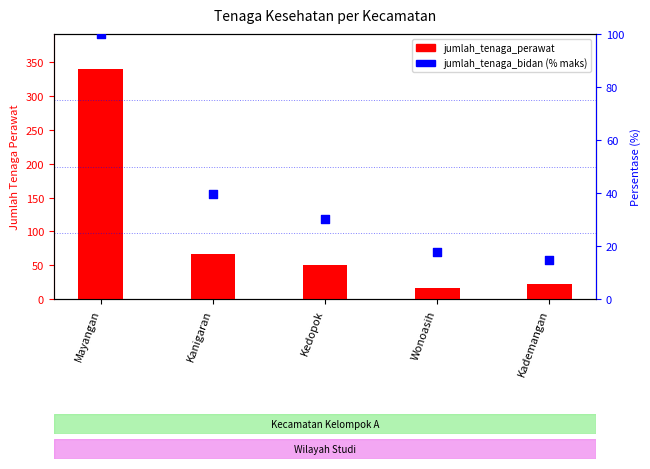

Is the value of jumlah_tenaga_bidan at Wonoasih greater than the value of jumlah_tenaga_perawat at Mayangan?

No